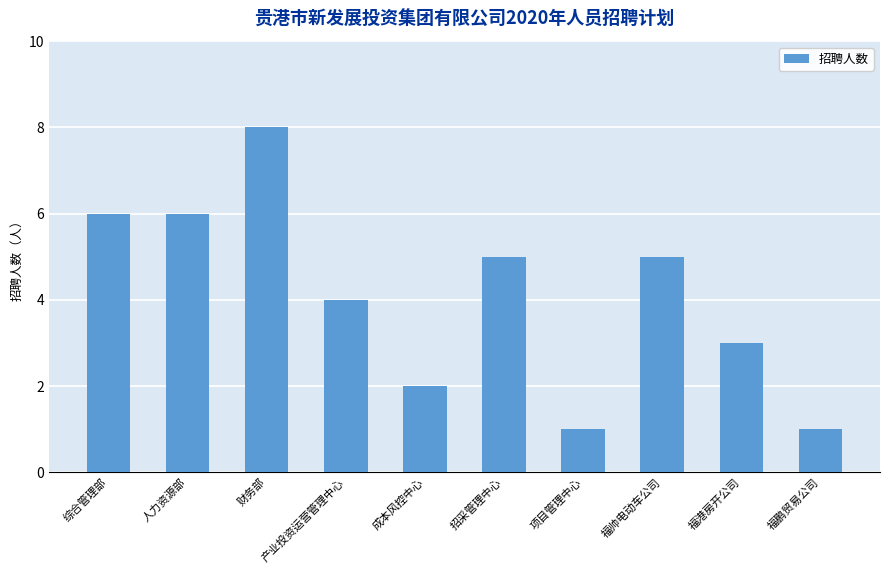

At which label does the data first exceed 5?

综合管理部